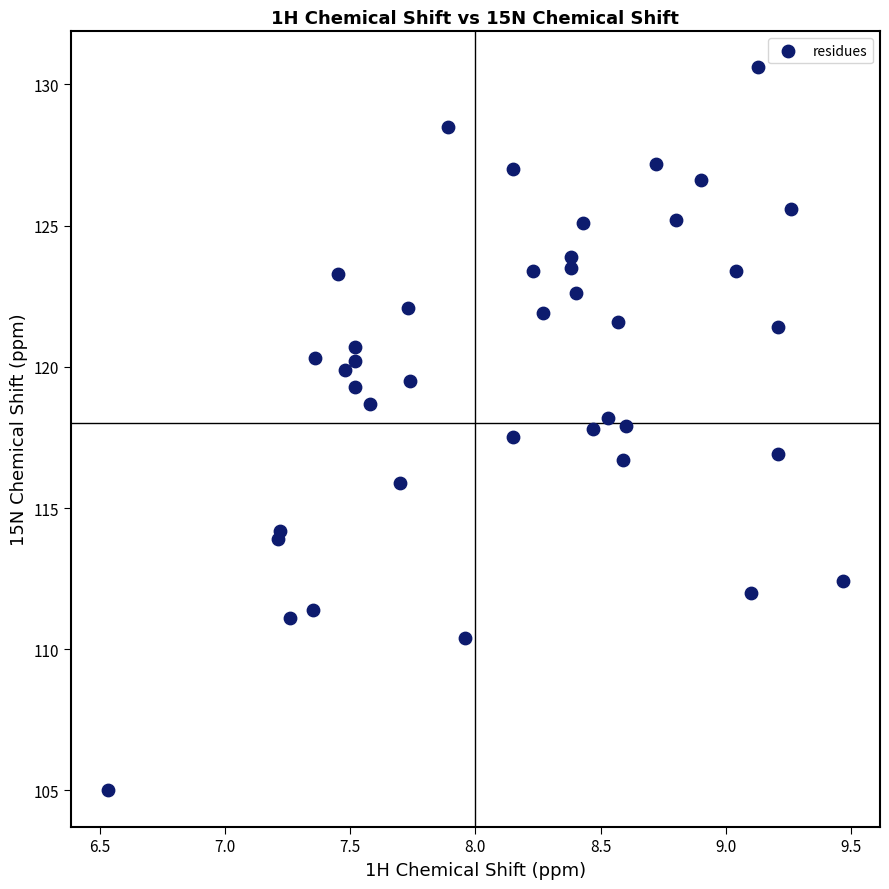

What is the range of X values (max minus min)?

2.9